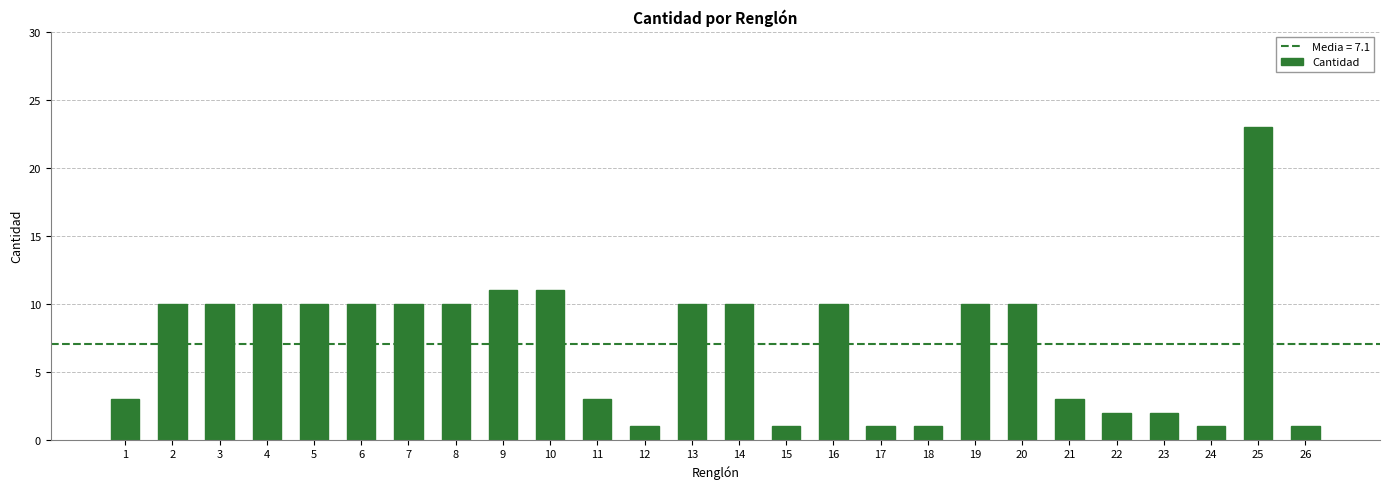

What is the value of the 10th bar from the left?

11